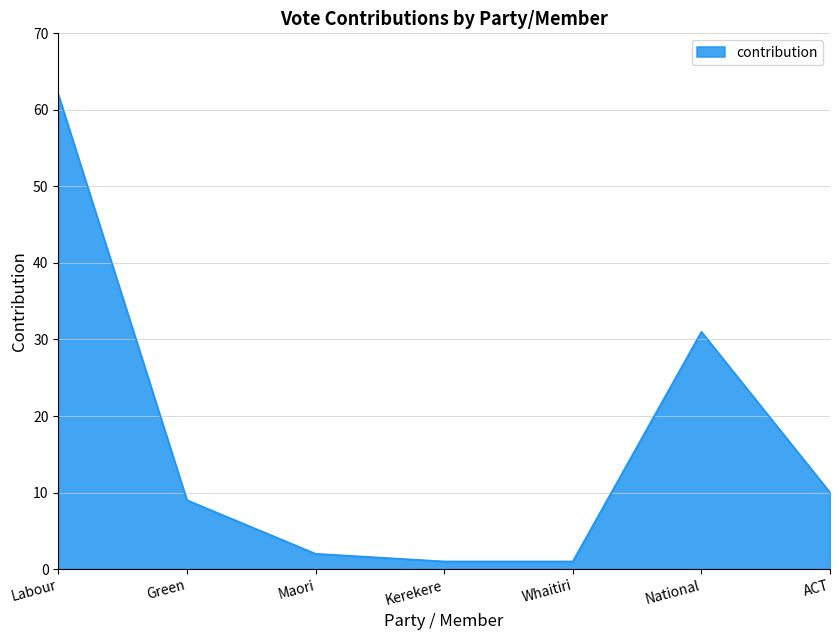

How many interior local peaks (higher than both neighbors) does the data have?

1